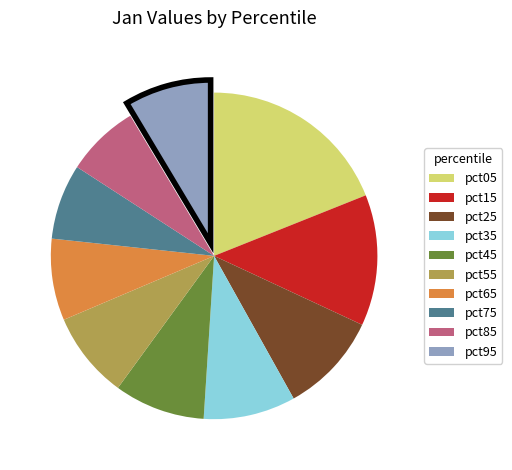

Is the sum of pct55 and pct25 greater than half?

No